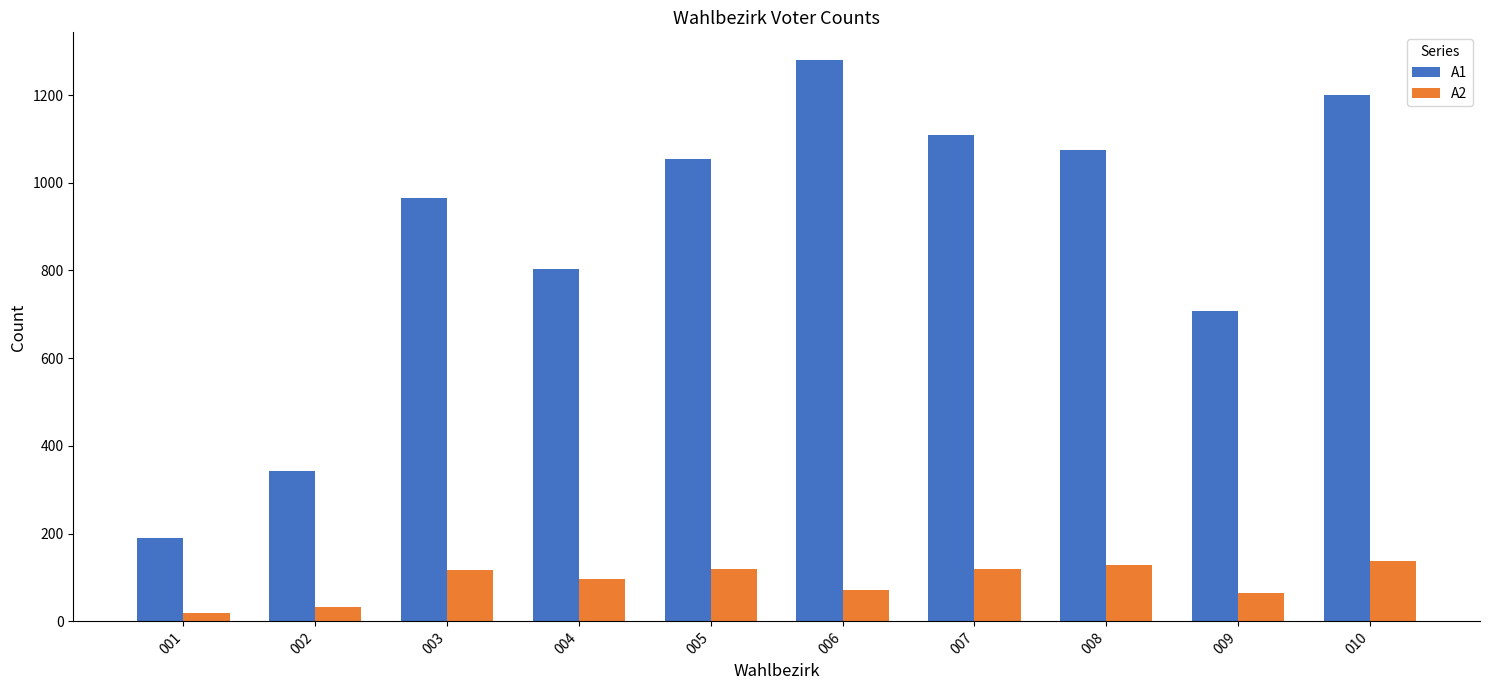

How many categories are shown in the chart?

10